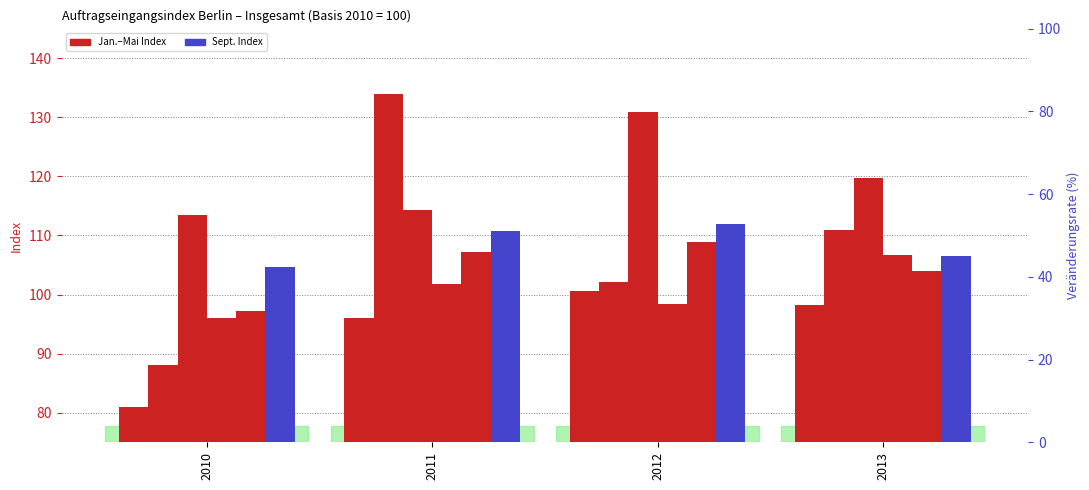

What is the minimum value for Mai?

97.2